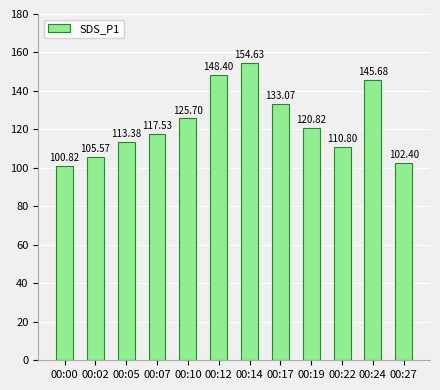

Rank the categories by value from highest to lowest.

00:14, 00:12, 00:24, 00:17, 00:10, 00:19, 00:07, 00:05, 00:22, 00:02, 00:27, 00:00